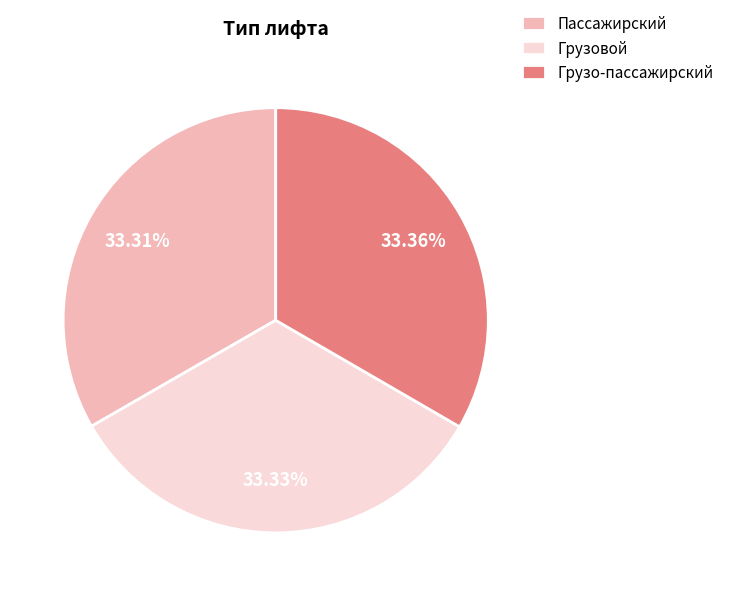

Does Грузо-пассажирский account for over 50% of the chart?

No